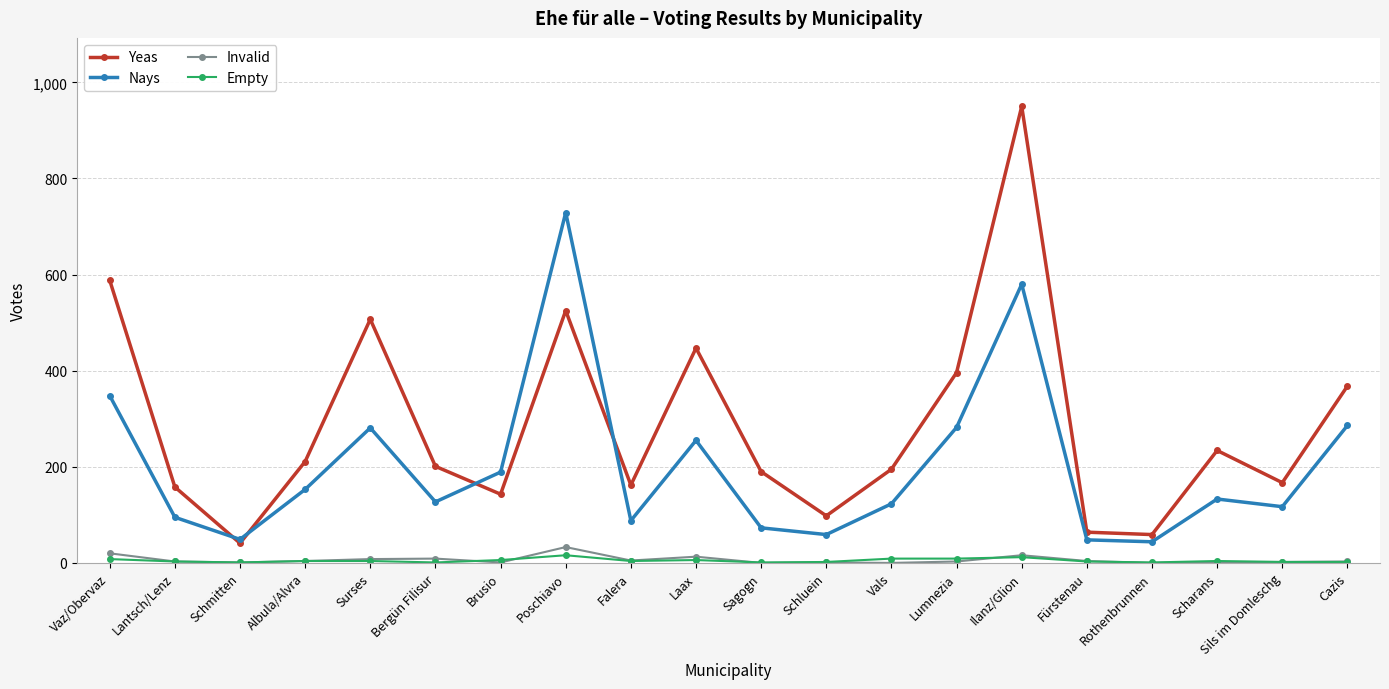

How many interior local valleys does the Yeas series have?

6